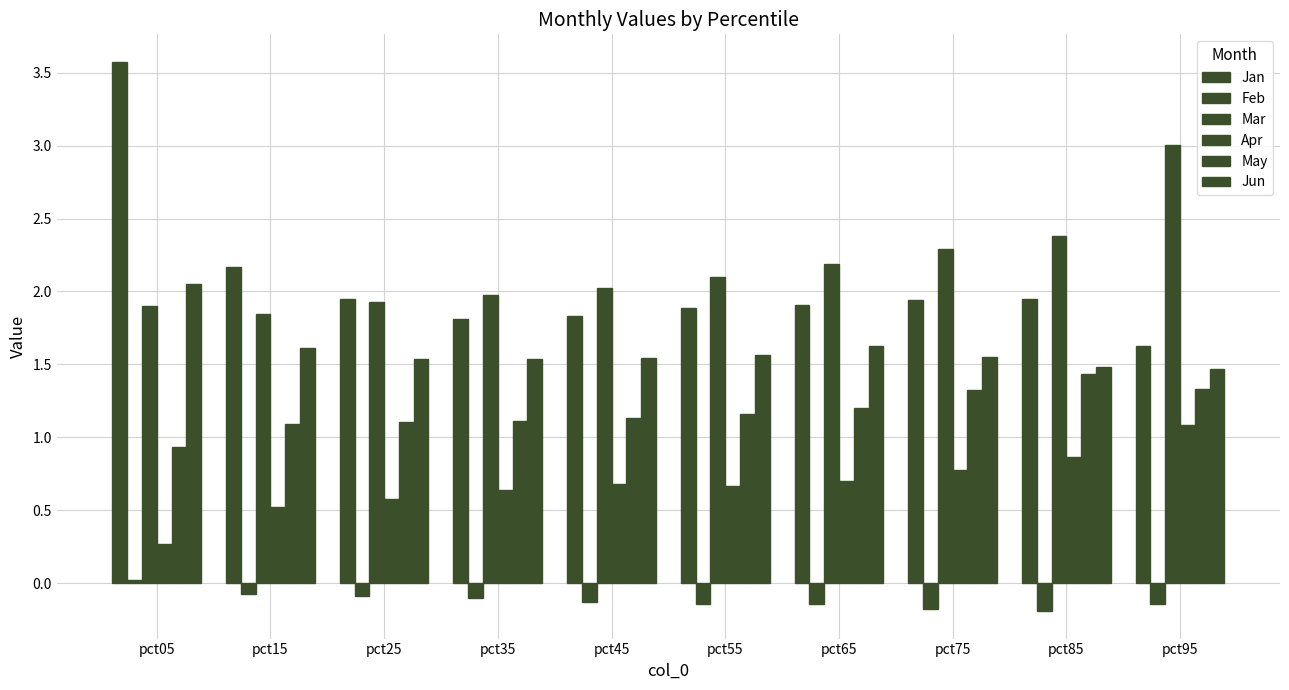

Which category has the lowest value across all series?

pct85